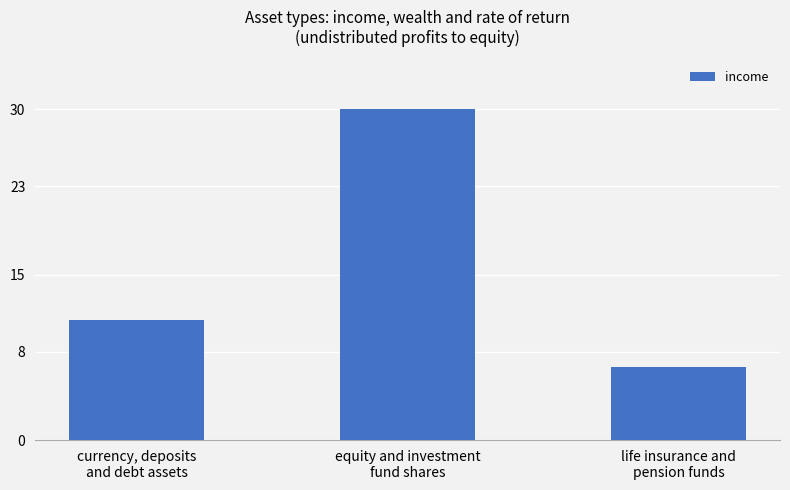

Which has a higher value, life insurance and
pension funds or currency, deposits
and debt assets?

currency, deposits
and debt assets